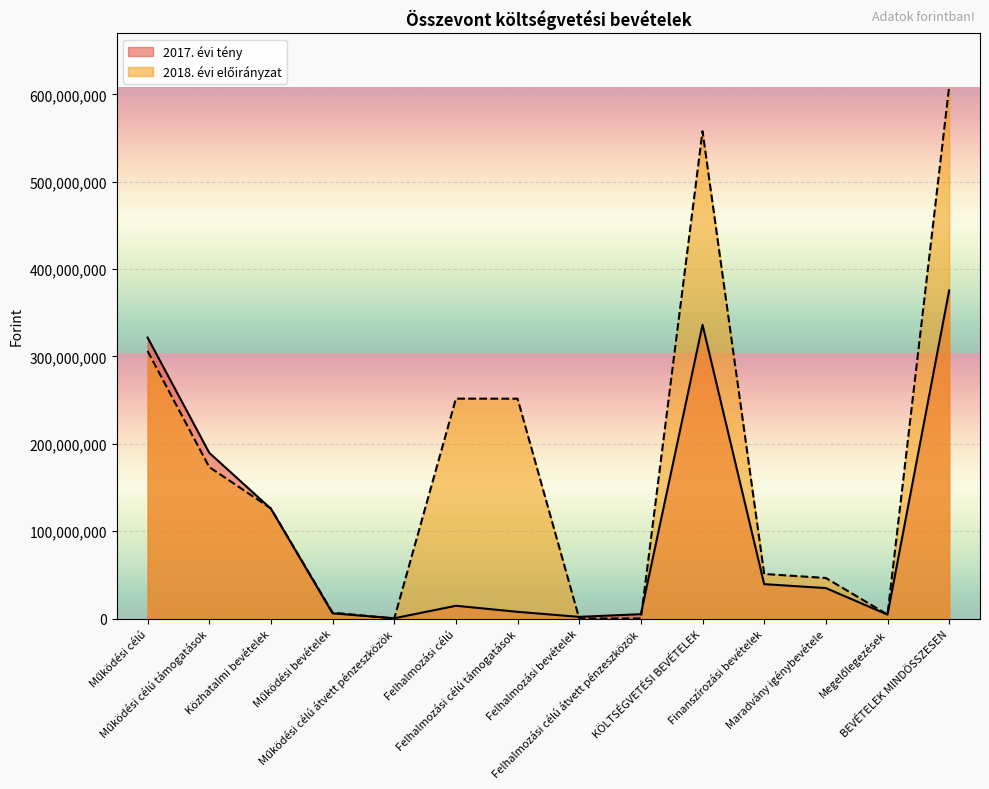

What are all the series names shown in the legend?

2017. évi tény, 2018. évi előirányzat